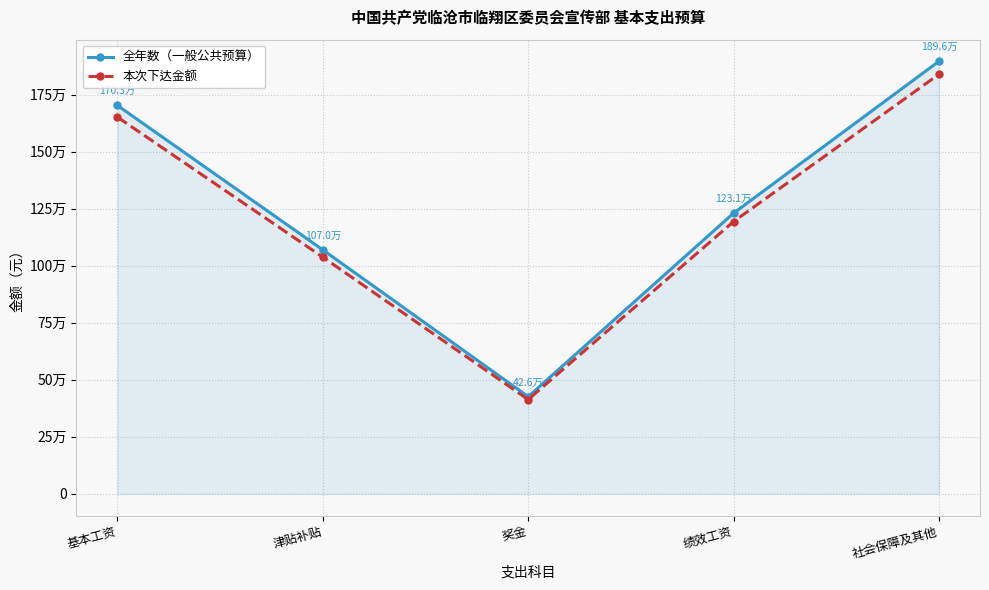

At 基本工资, list the series in order from smallest to largest.

本次下达金额, 全年数（一般公共预算）